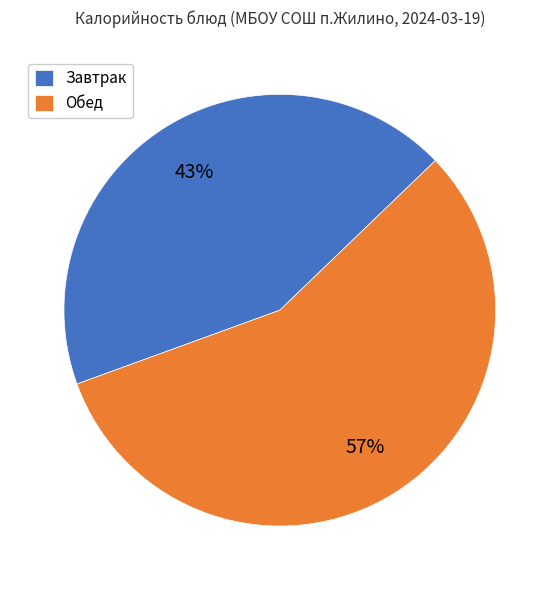

To the nearest percent, what is the combined percentage of Обед and Завтрак?

100%